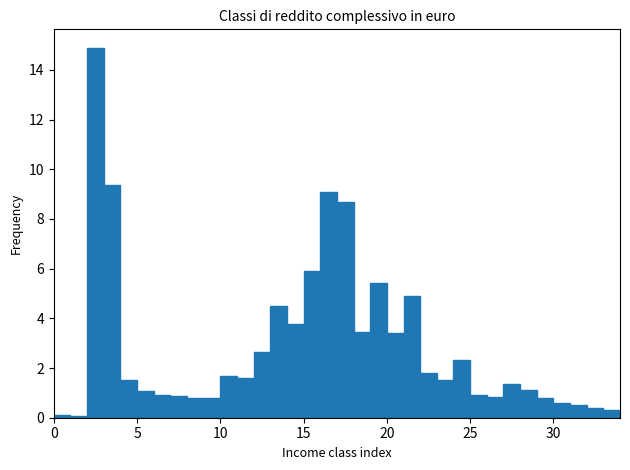

Read against the x-axis, roughly where is the centre of the tallest bar?

2.5